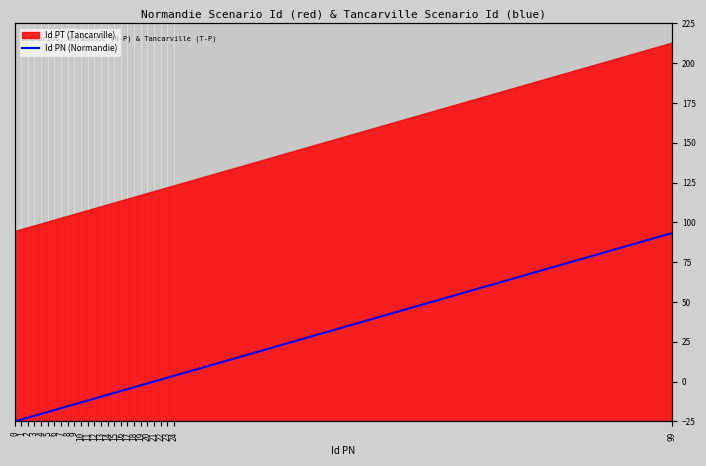

Rank the categories by value from highest to lowest.

99, 24, 23, 22, 21, 20, 19, 18, 17, 16, 15, 14, 13, 12, 11, 10, 9, 8, 7, 6, 5, 4, 3, 2, 1, 0